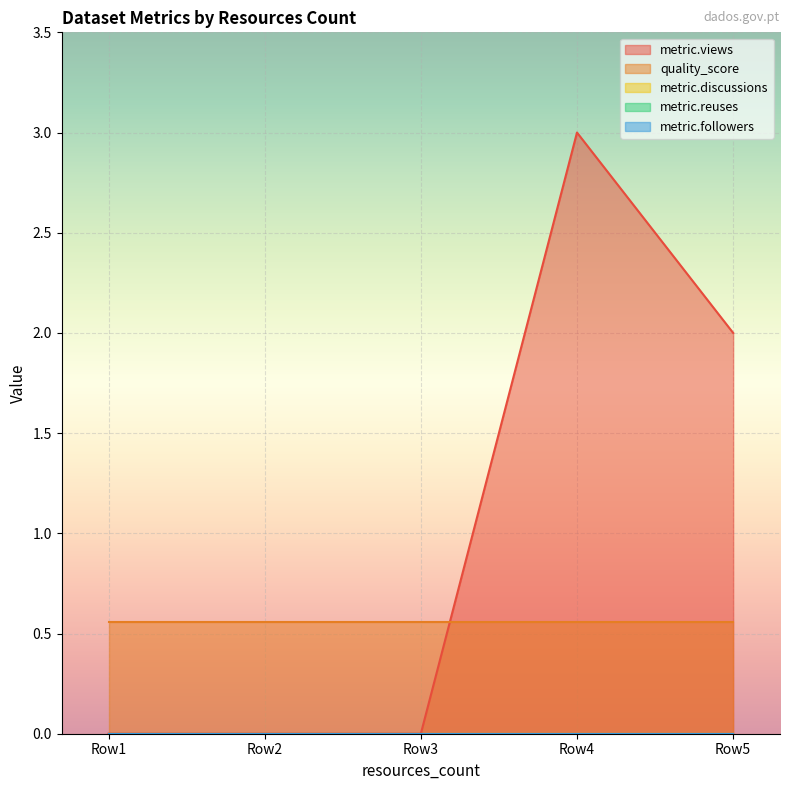

True or false: metric.followers has more than 0 points higher than both neighbors.

False